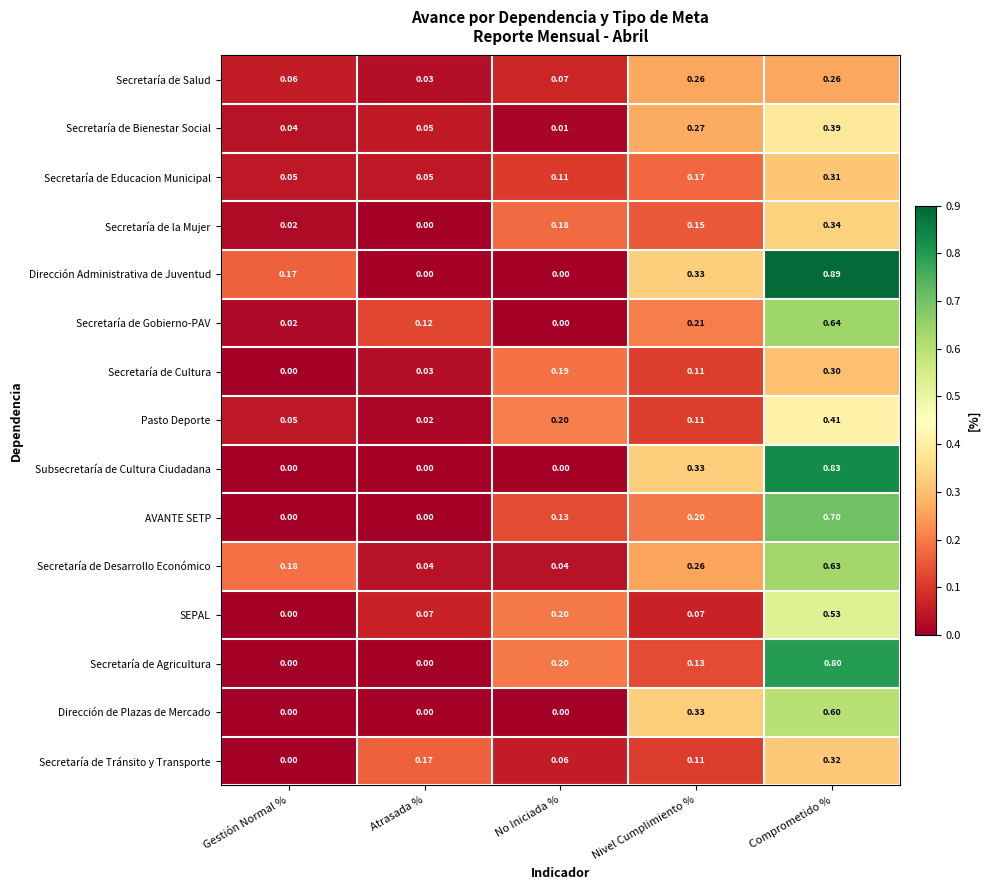

List the series in order of their peak value, highest first.

Dirección Administrativa de Juventud, Subsecretaría de Cultura Ciudadana, Secretaría de Agricultura, AVANTE SETP, Secretaría de Gobierno-PAV, Secretaría de Desarrollo Económico, Dirección de Plazas de Mercado, SEPAL, Pasto Deporte, Secretaría de Bienestar Social, Secretaría de la Mujer, Secretaría de Tránsito y Transporte, Secretaría de Educacion Municipal, Secretaría de Cultura, Secretaría de Salud